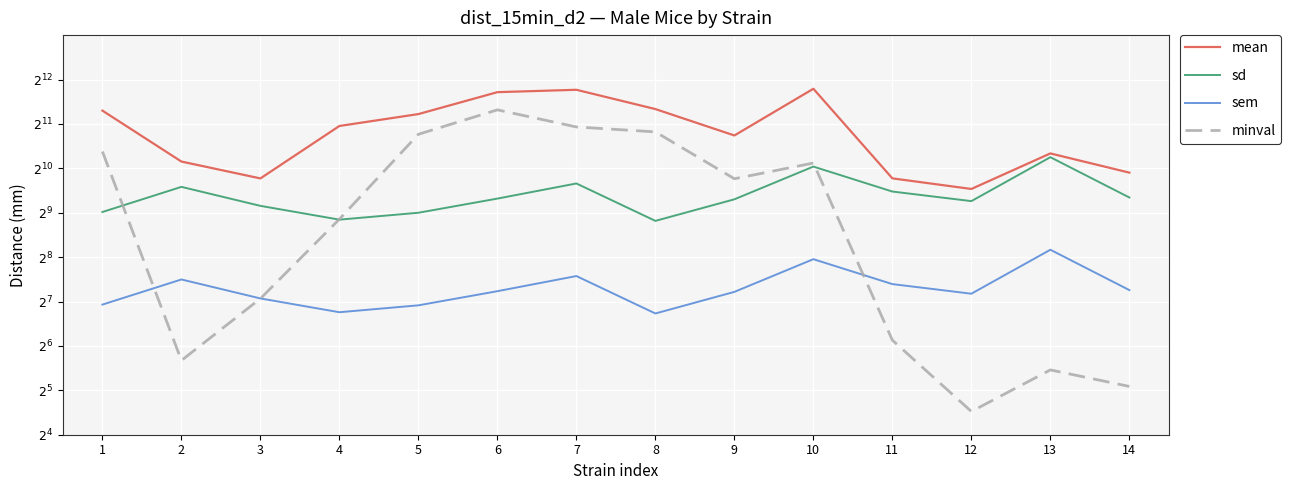

What is the difference between the highest and lowest values at 10?

3297.1